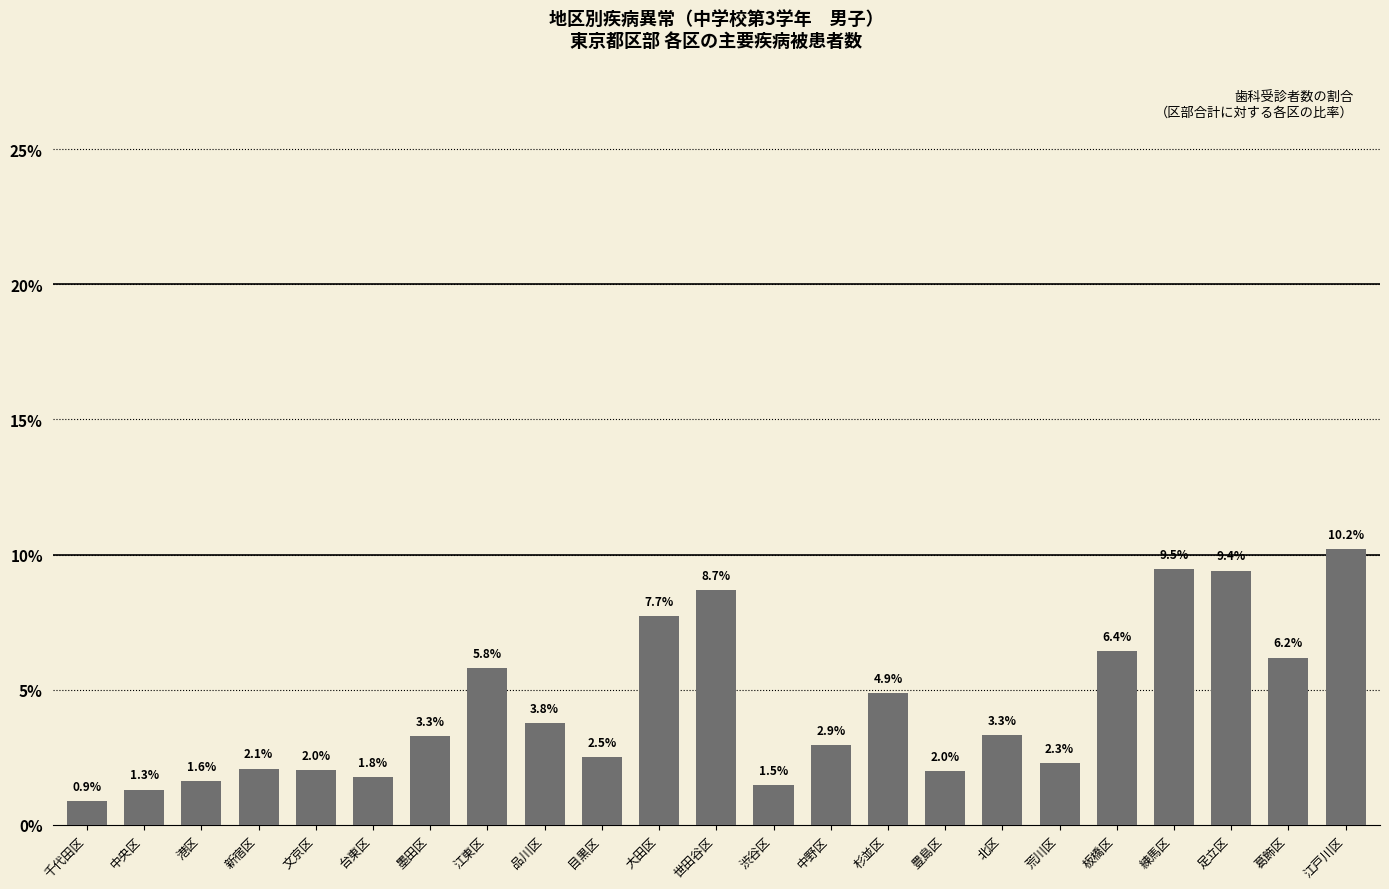

What position from the right is 渋谷区?

11